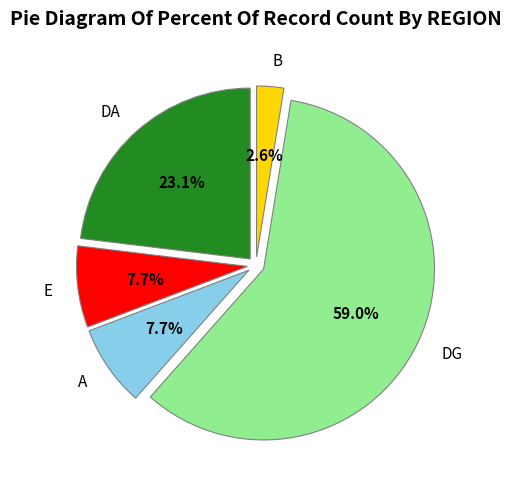

Which slice is the largest?

DG